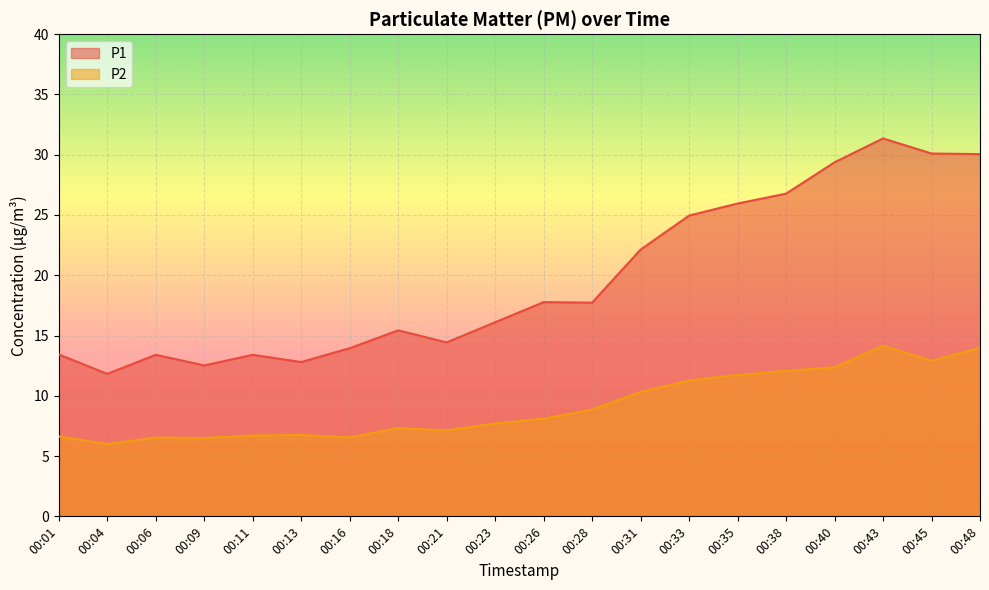

How many data points in P1 are above 17?

10